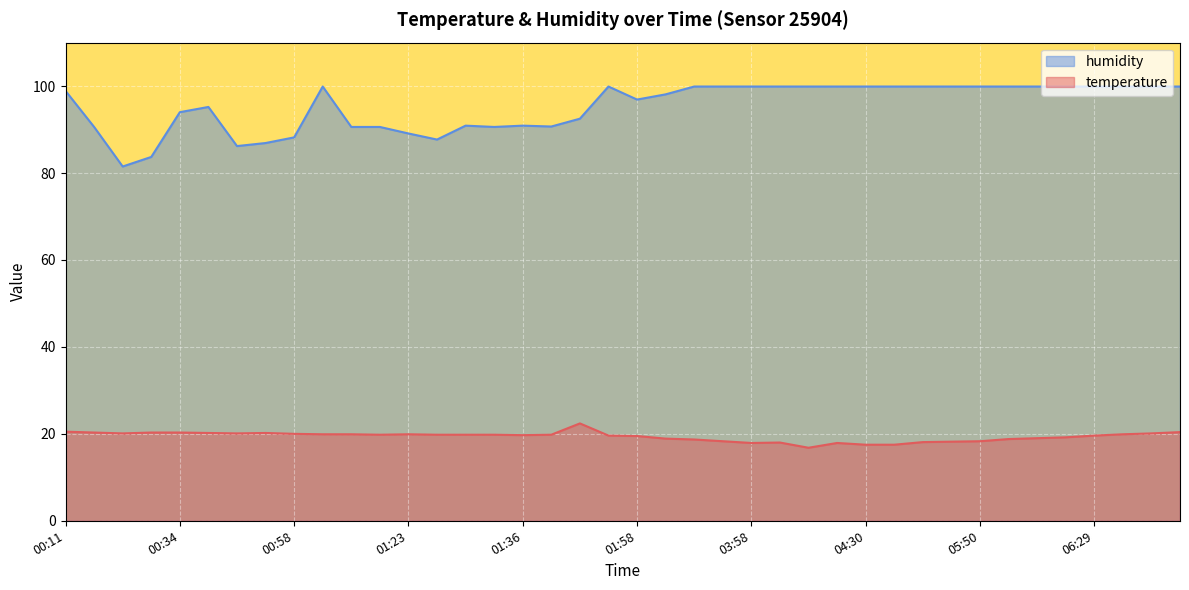

Is it true that humidity equals 99.9 at 04:05?

True